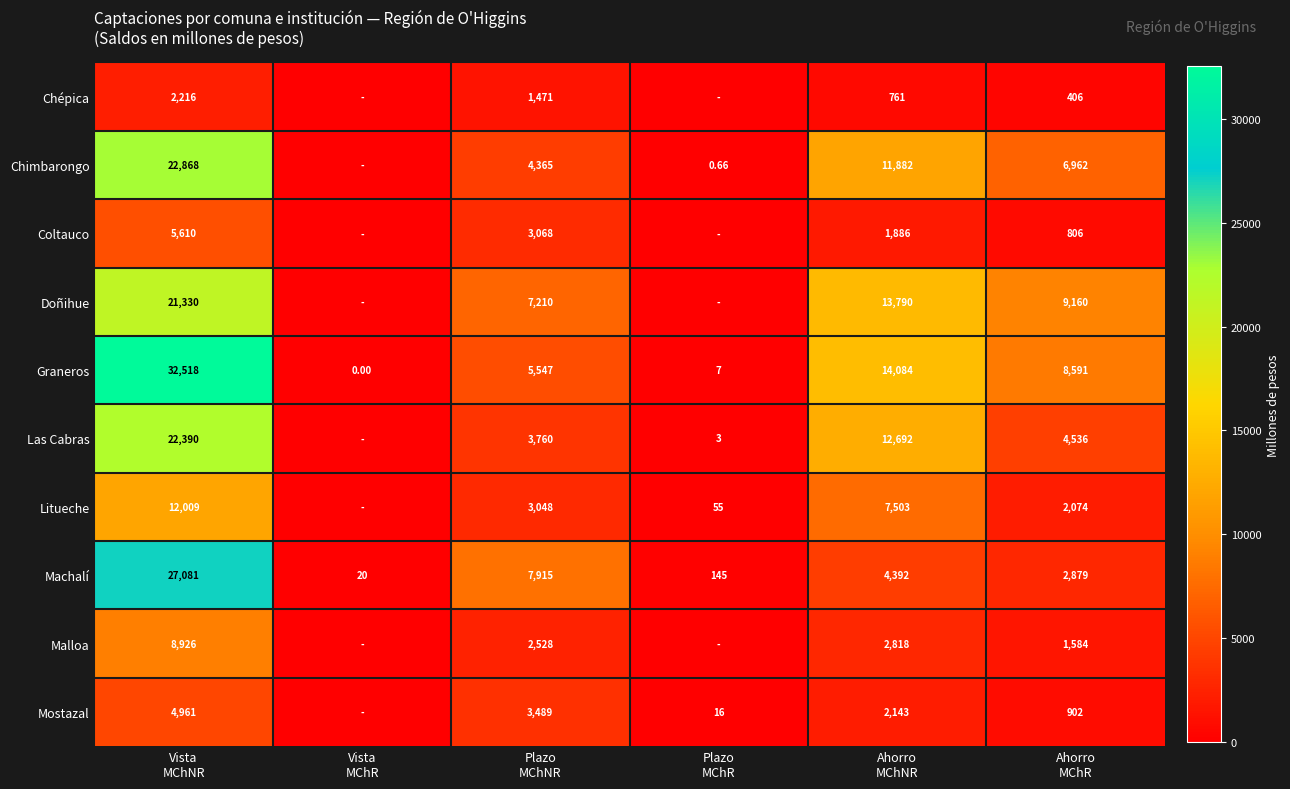

The value of Malloa at Ahorro MChR is 1583.7. True or false?

True